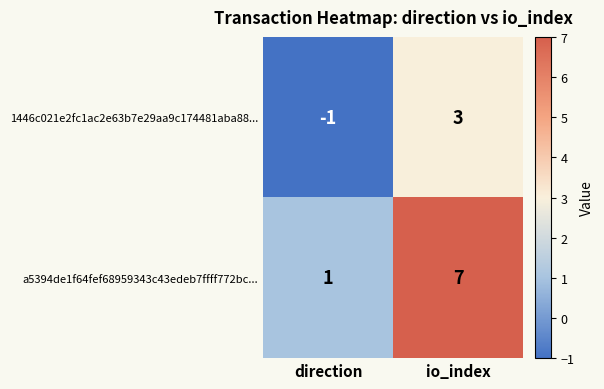

How many categories are shown in the chart?

2